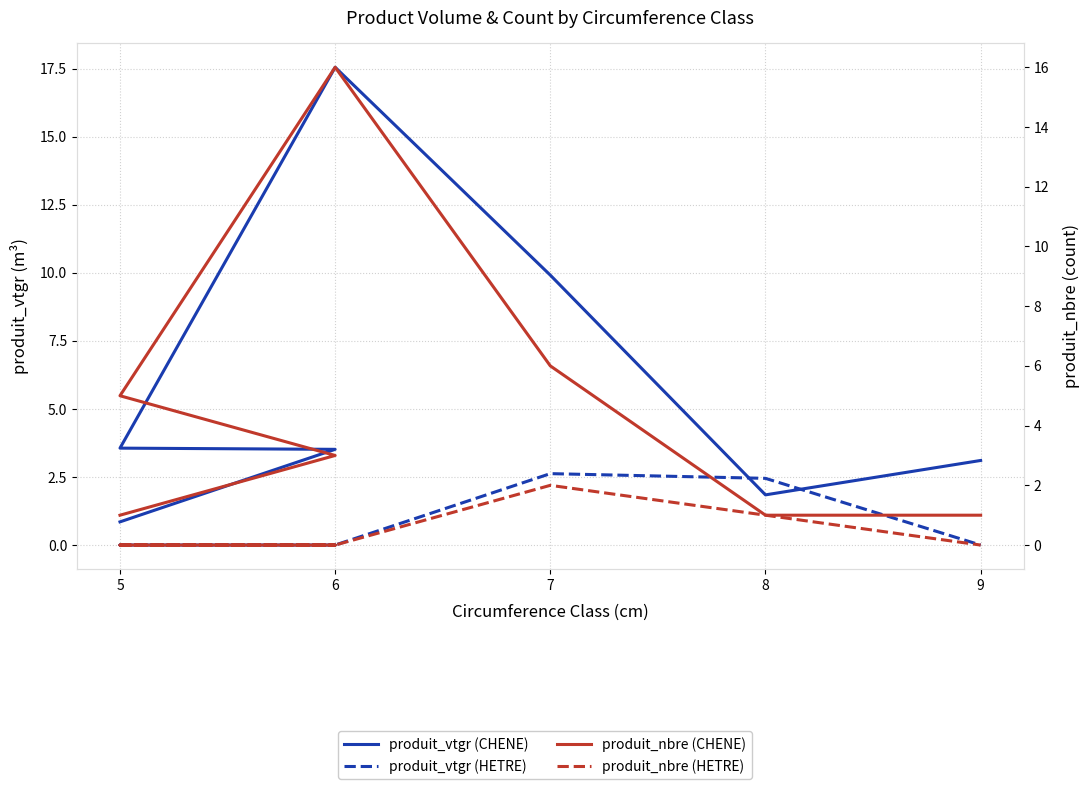

At how many categories does at least one series exceed 9?

2